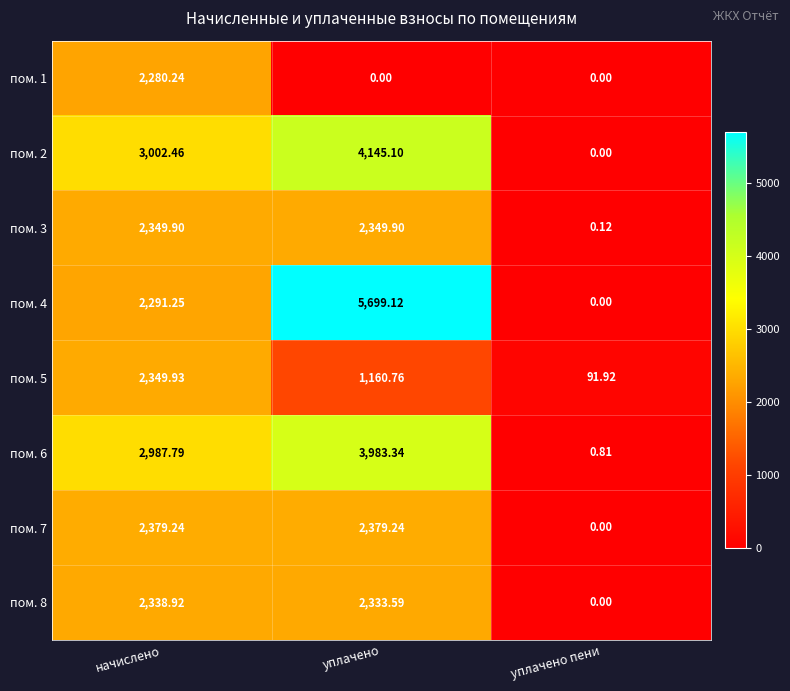

Where does the пом. 5 series first go above 1160?

начислено